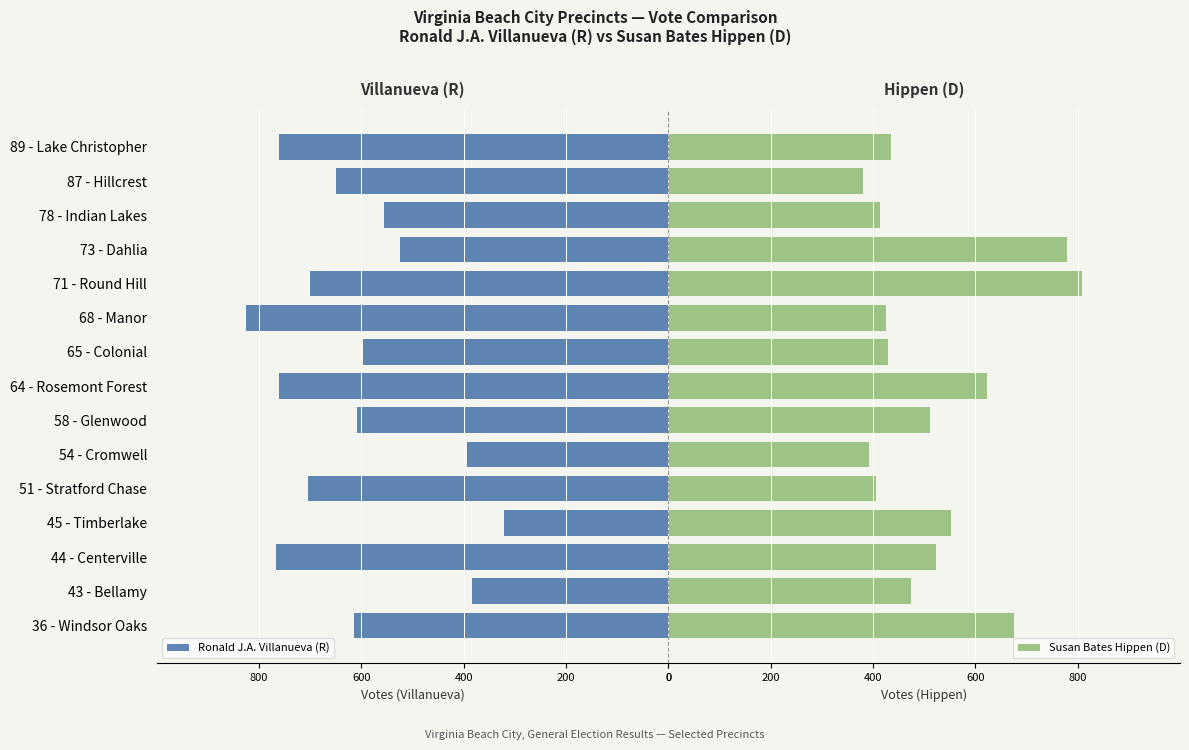

What is the difference between the maximum and minimum values in the Ronald J.A. Villanueva (R) series?

504